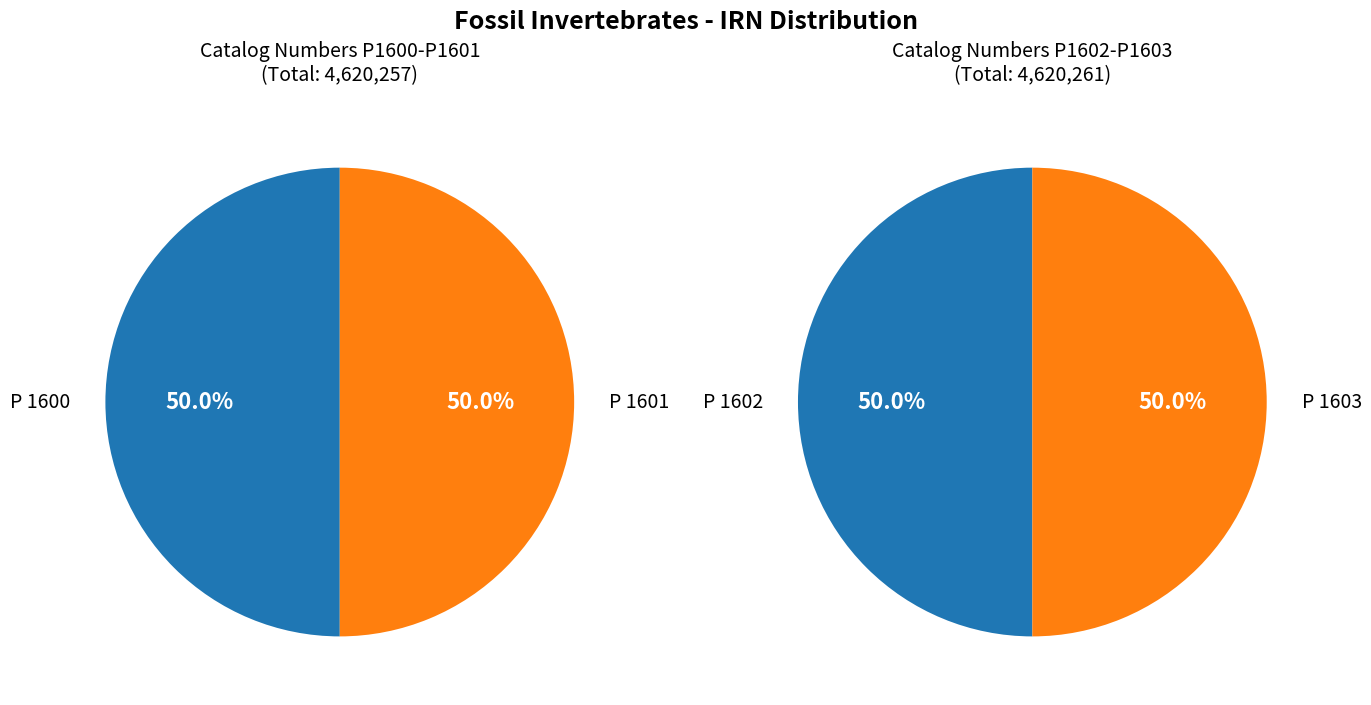

Is there a majority slice in this chart?

No